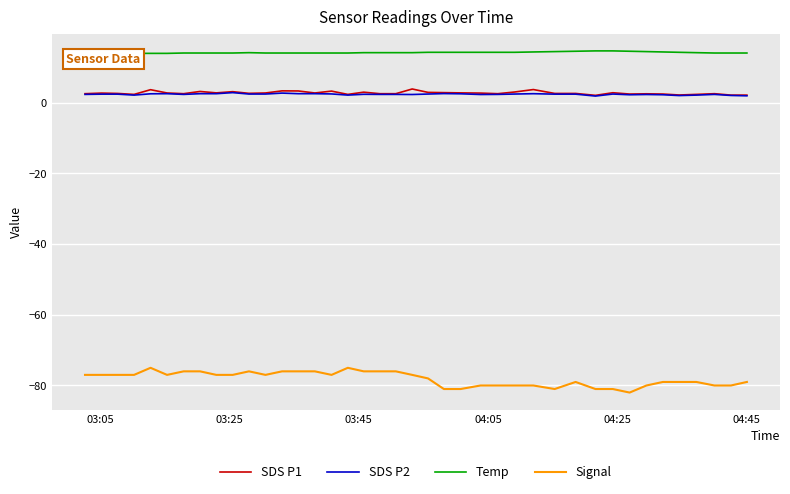

True or false: Signal and SDS P2 cross at least once.

False